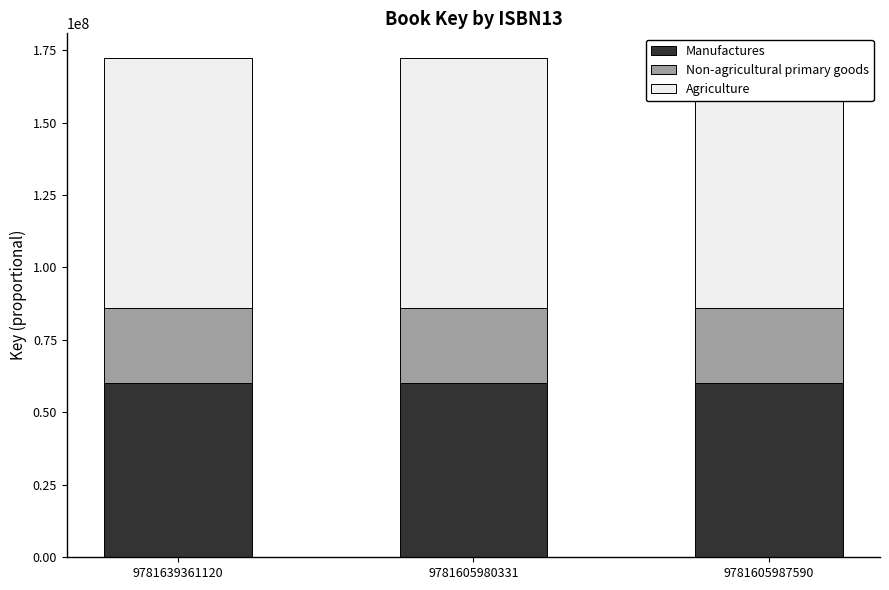

How many bars are there in each group?

3